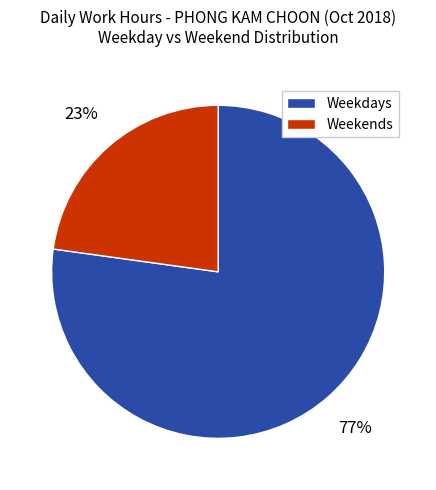

Does any single category account for the majority?

Yes